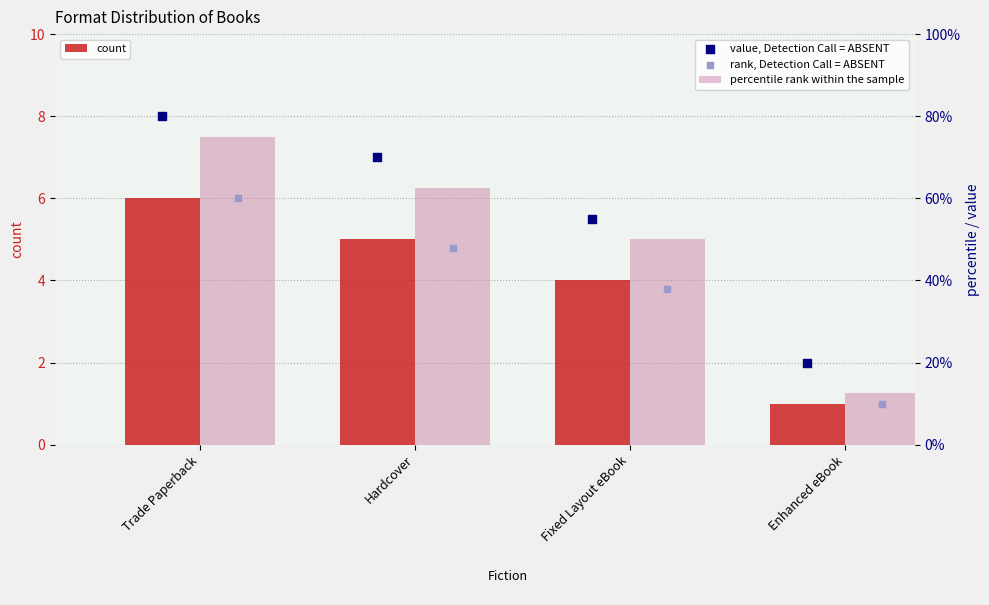

Which series has the largest total across all categories?

value, Detection Call = ABSENT